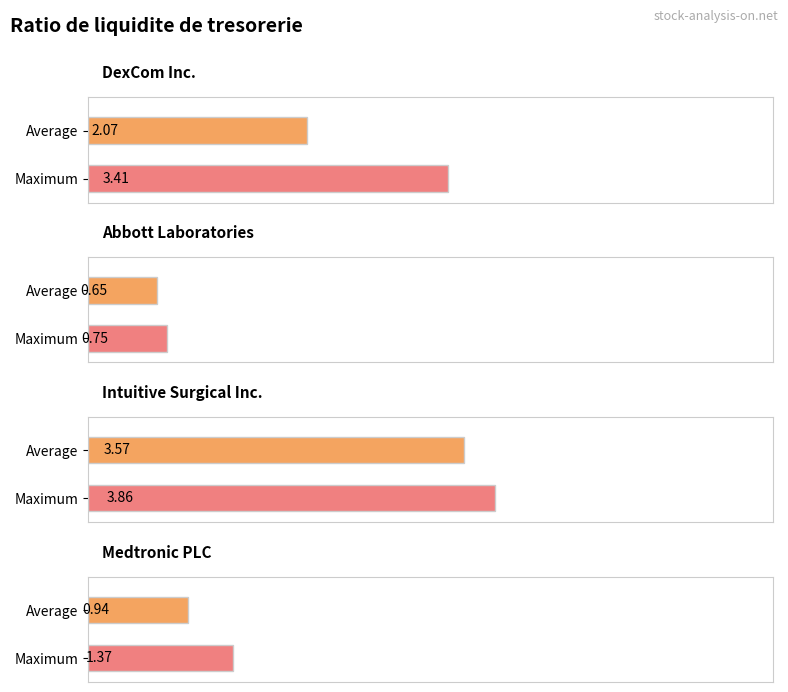

What are all the series names shown in the legend?

DexCom Inc., Abbott Laboratories, Intuitive Surgical Inc., Medtronic PLC